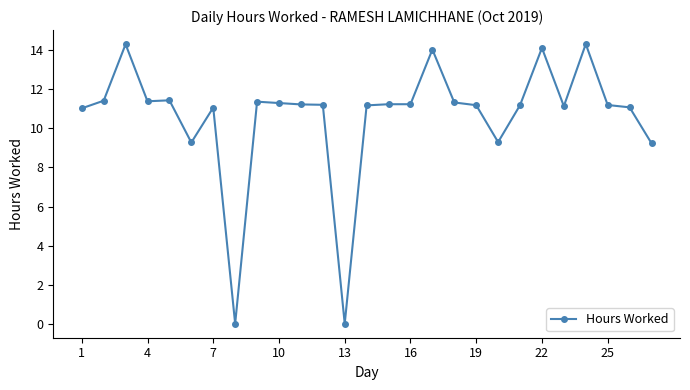

What is the value of the 24th point from the left?

14.3